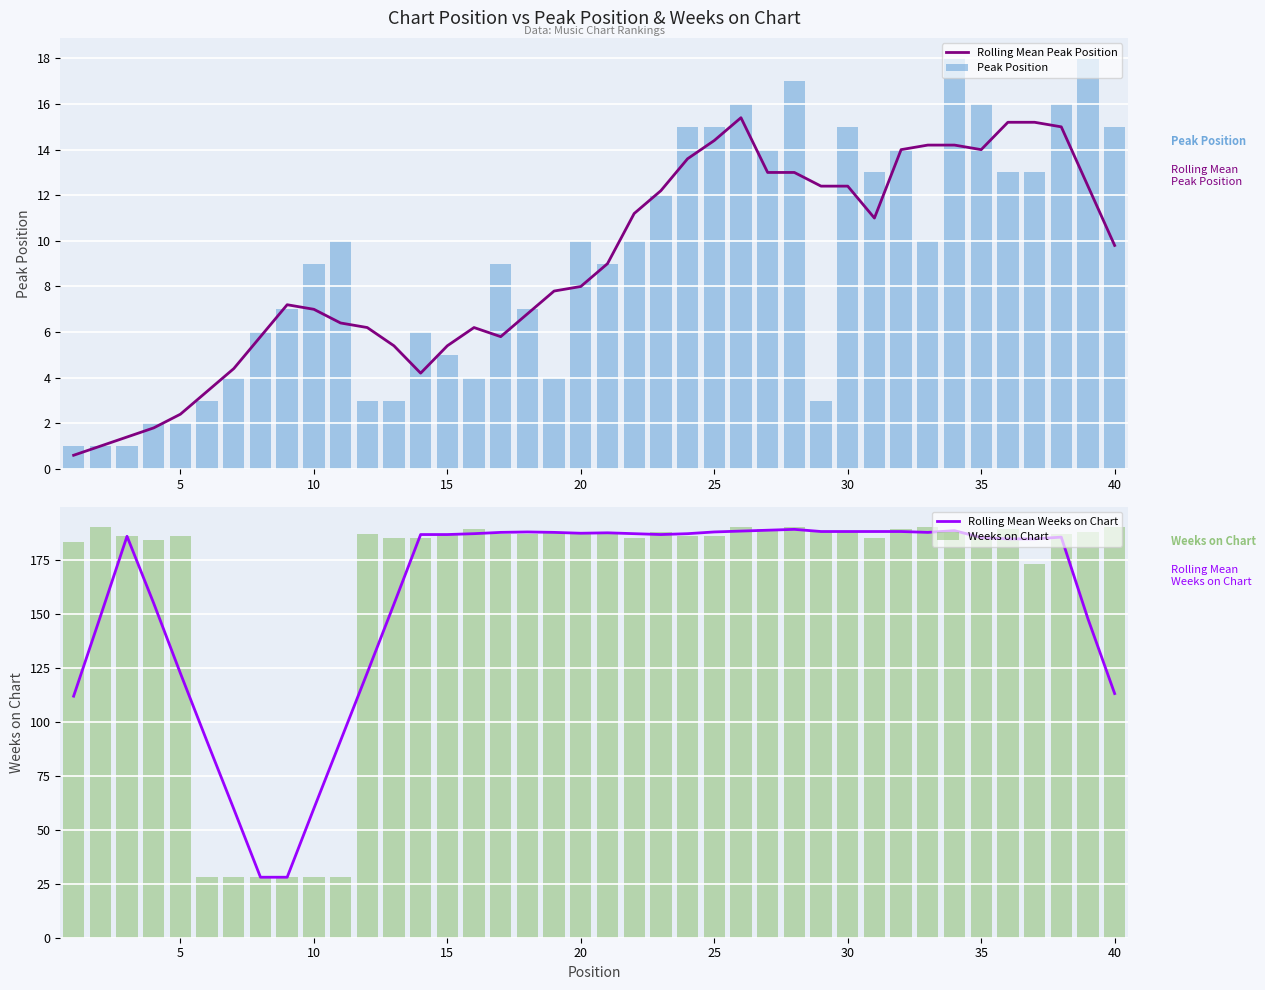

What is the difference between the maximum and minimum values in the Peak Position series?

17